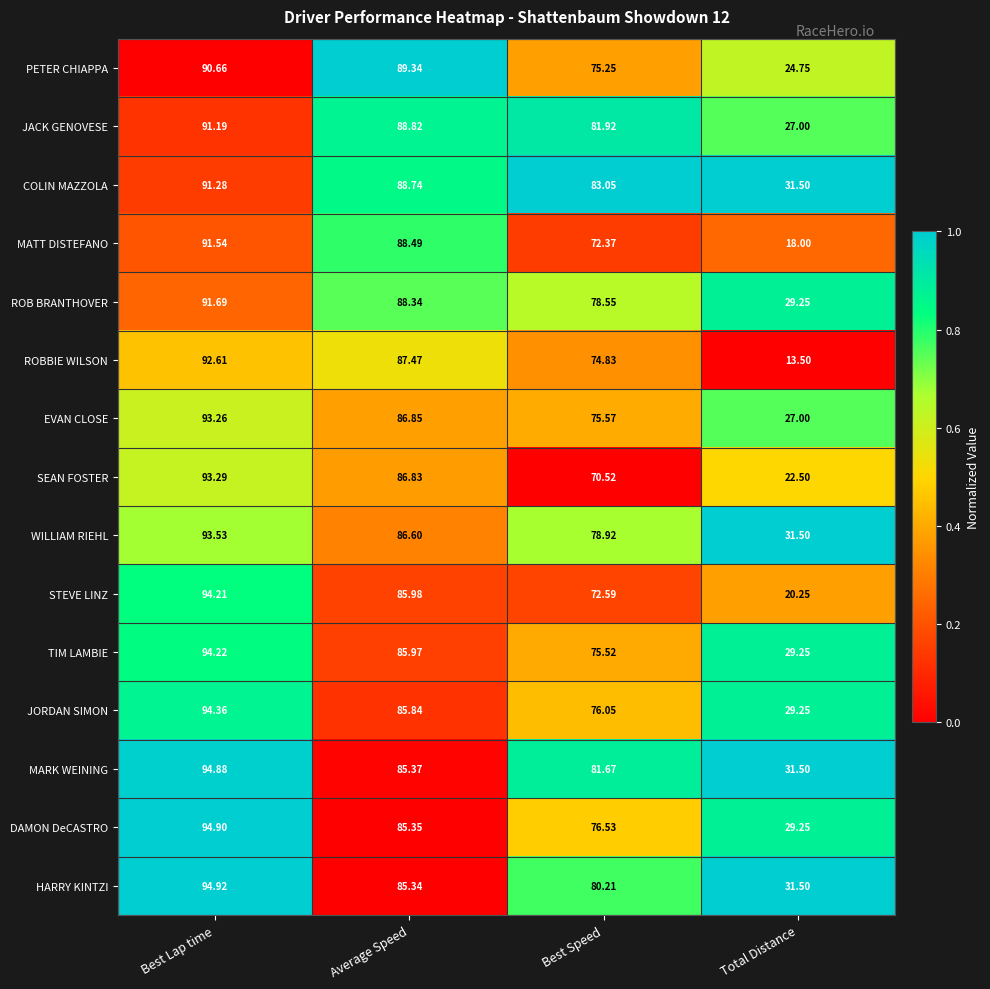

Rank the categories by DAMON DeCASTRO value from highest to lowest.

Best Lap time, Average Speed, Best Speed, Total Distance